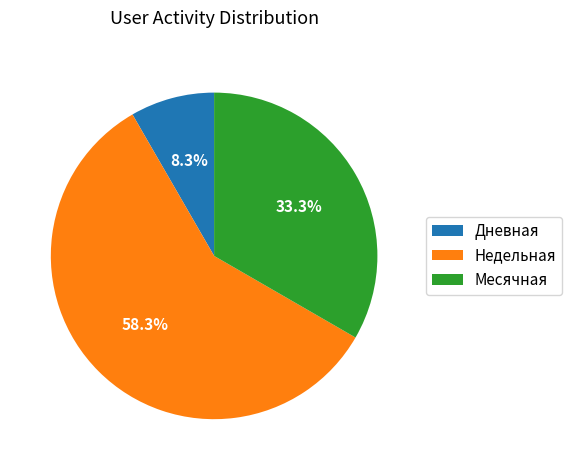

To the nearest percent, what is the average slice percentage?

33%